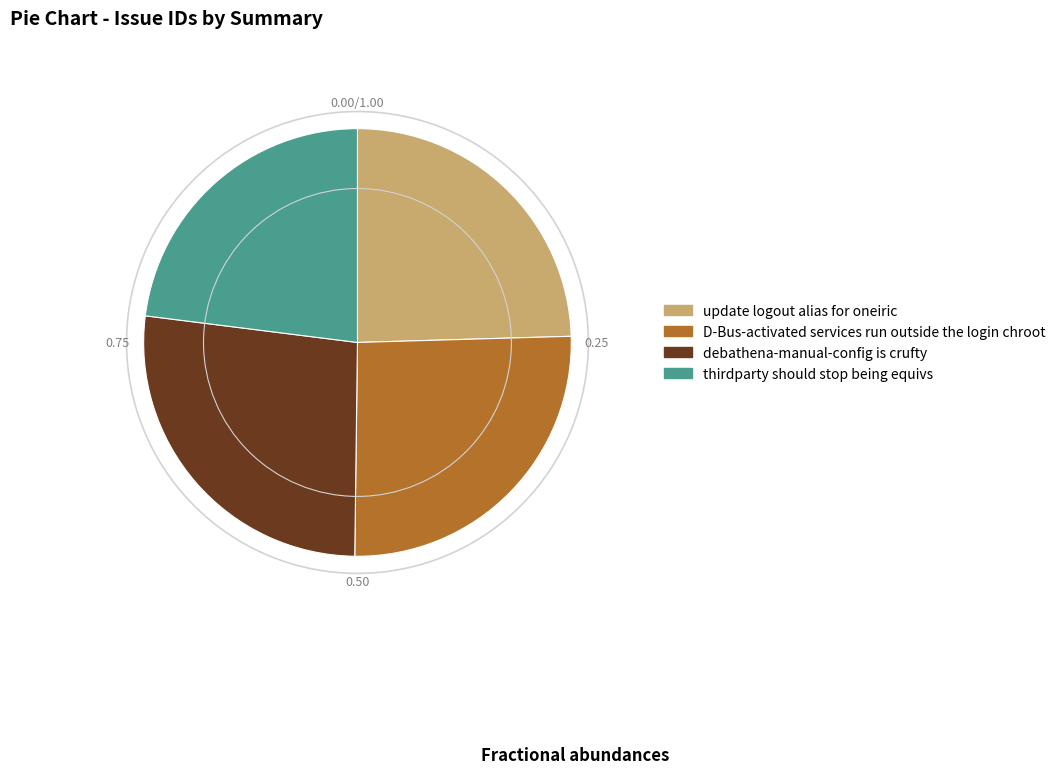

Rank the categories by value from lowest to highest.

thirdparty should stop being equivs, update logout alias for oneiric, D-Bus-activated services run outside the login chroot, debathena-manual-config is crufty